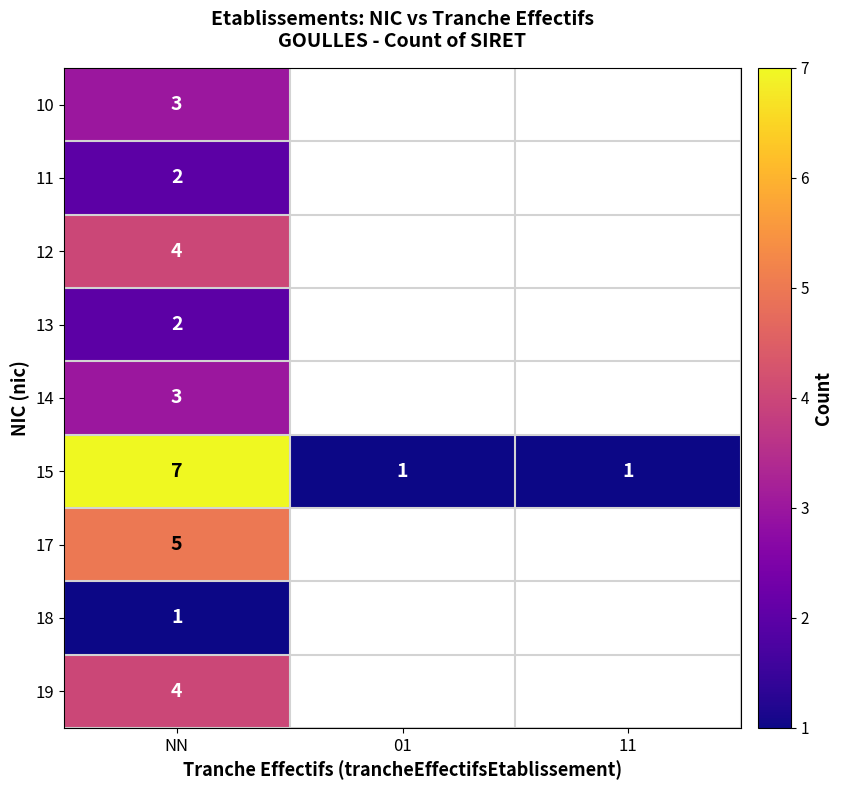

Between 11 and 01, which is larger?

01